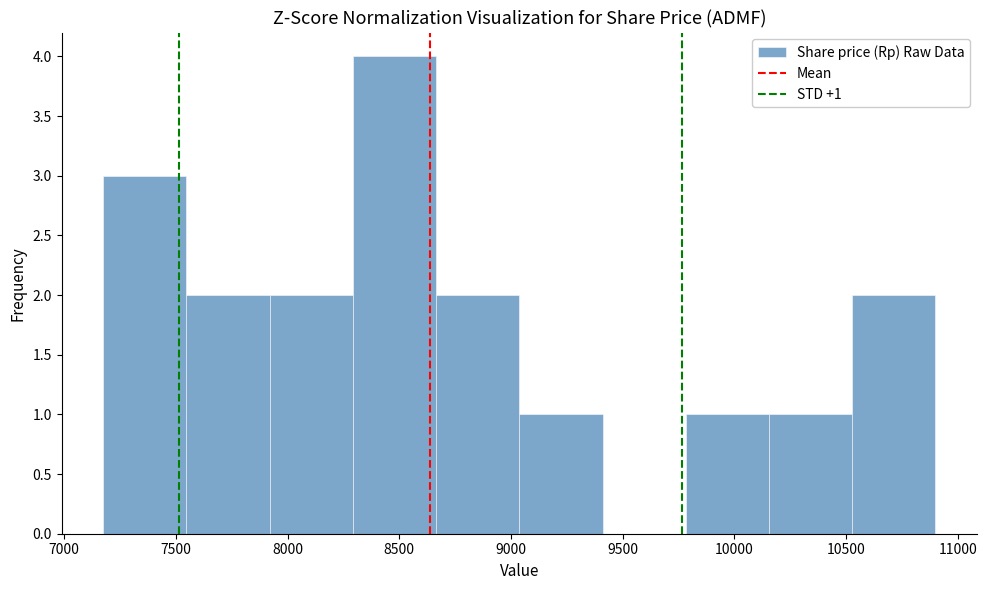

Over which range of the x-axis is the bar tallest?

8300 to 8650